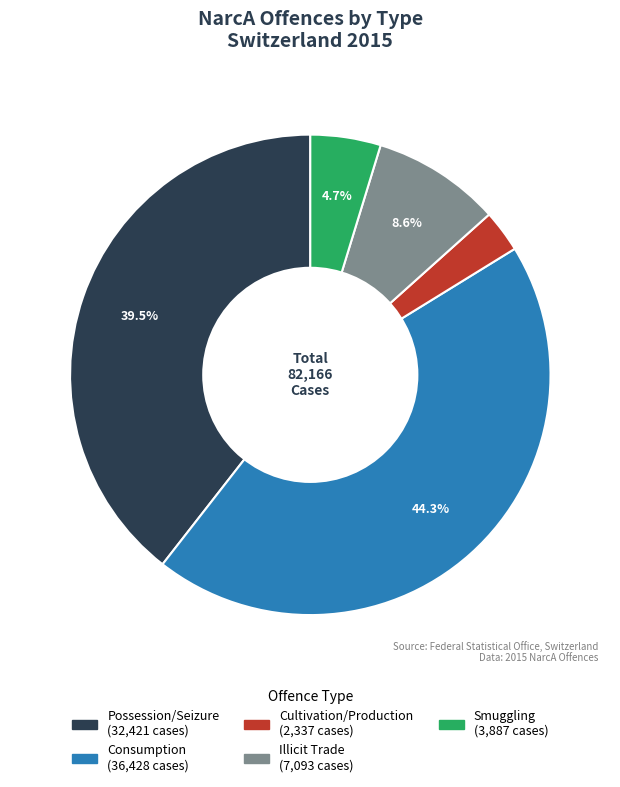

To the nearest percent, what is the combined percentage of Illicit Trade and Consumption?

53%